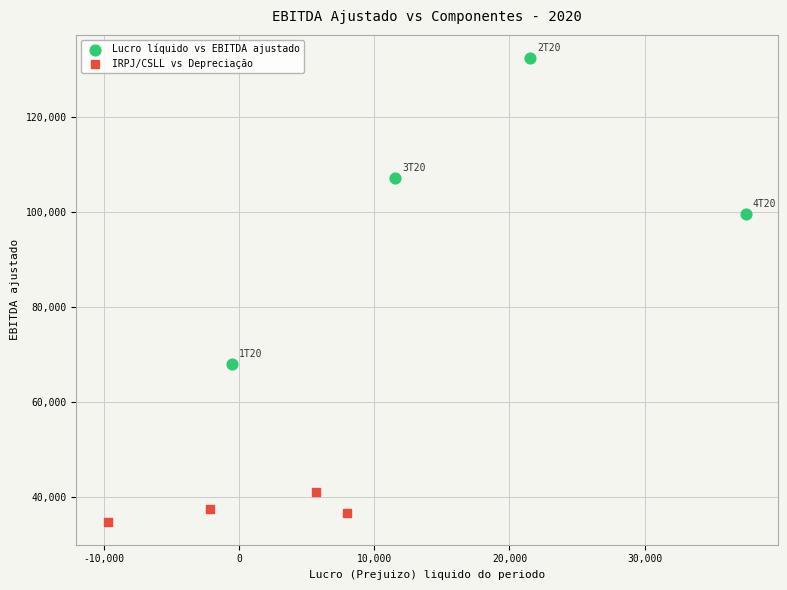

What are all the series names shown in the legend?

Lucro líquido vs EBITDA ajustado, IRPJ/CSLL vs Depreciação